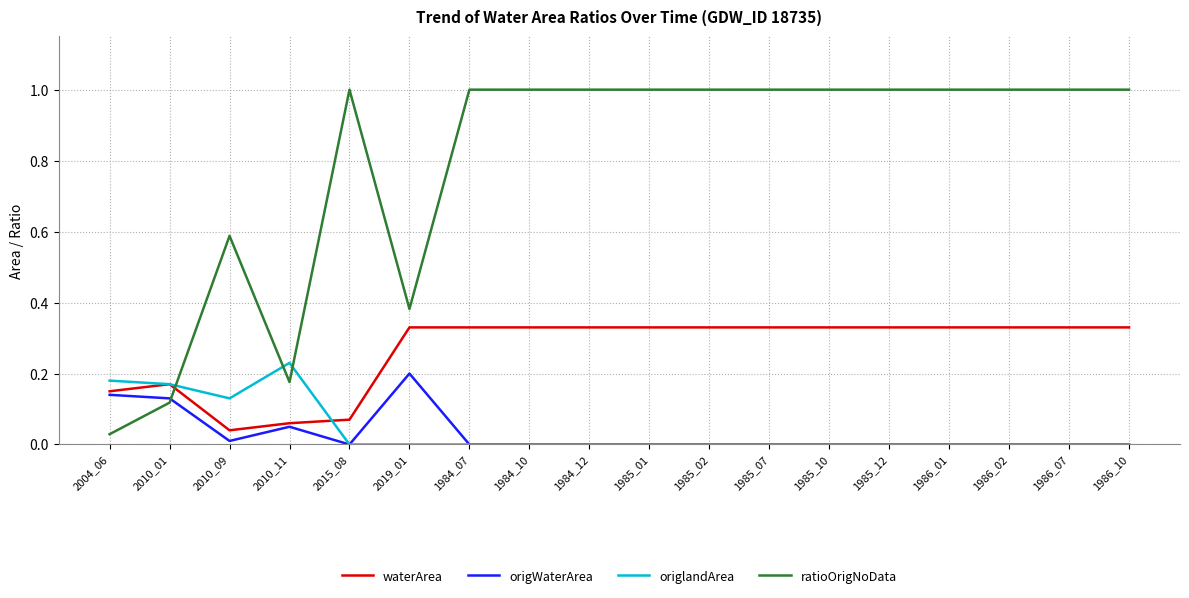

Which series changed the most between 2019_01 and 1985_01?

ratioOrigNoData